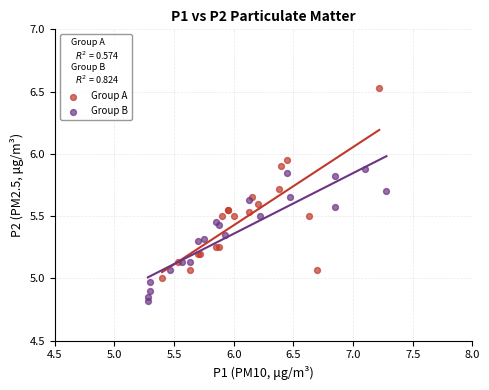

Which series has the widest spread of Y values?

Group A